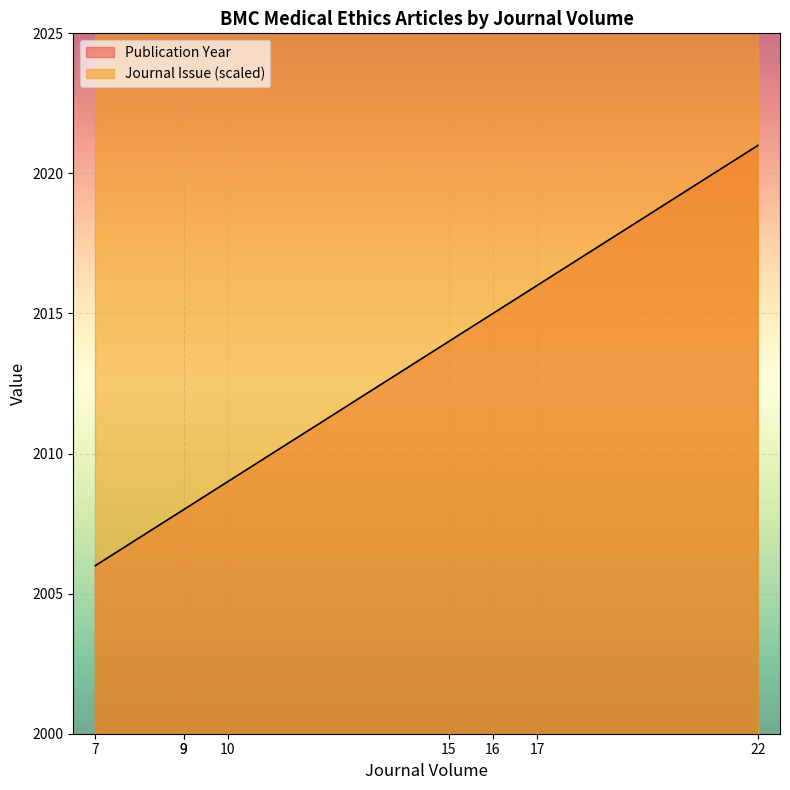

What is the difference between the maximum and minimum values?

15